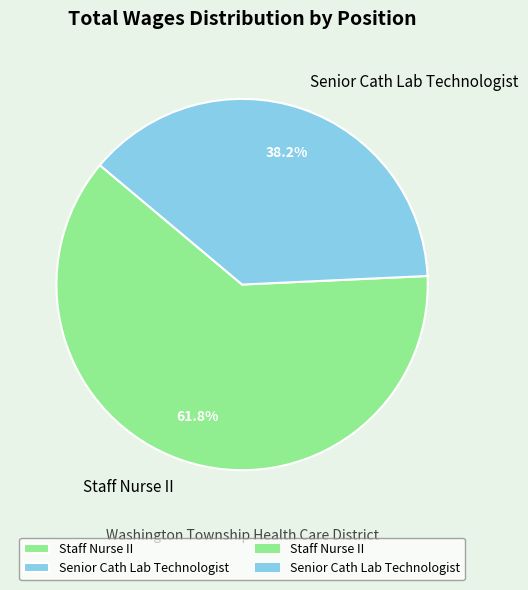

How much of the chart is everything except Staff Nurse II?

38.2%